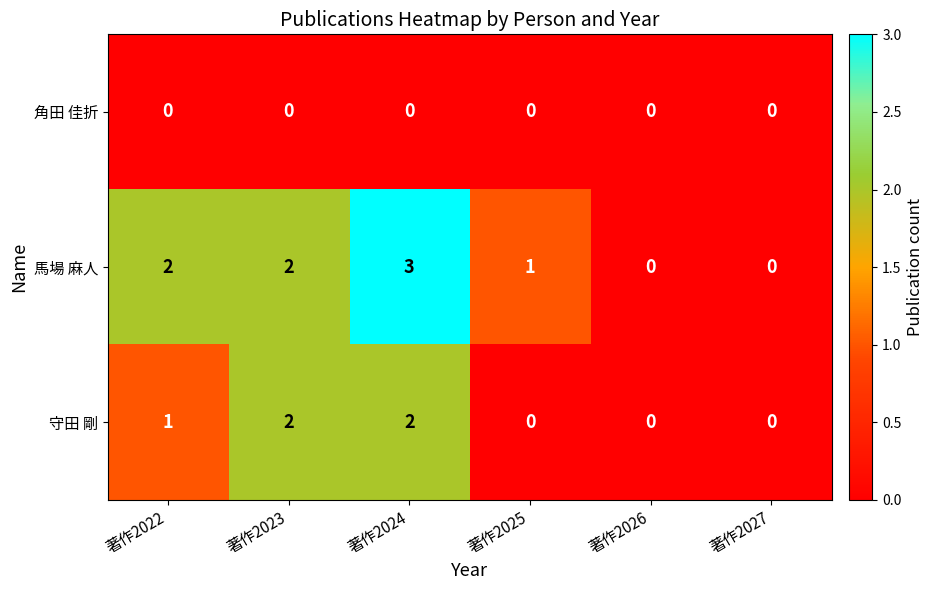

Reading left to right, list all the values displayed in this chart.

角田 佳折: 著作2022=0	著作2023=0	著作2024=0	著作2025=0	著作2026=0	著作2027=0
馬場 麻人: 著作2022=2	著作2023=2	著作2024=3	著作2025=1	著作2026=0	著作2027=0
守田 剛: 著作2022=1	著作2023=2	著作2024=2	著作2025=0	著作2026=0	著作2027=0